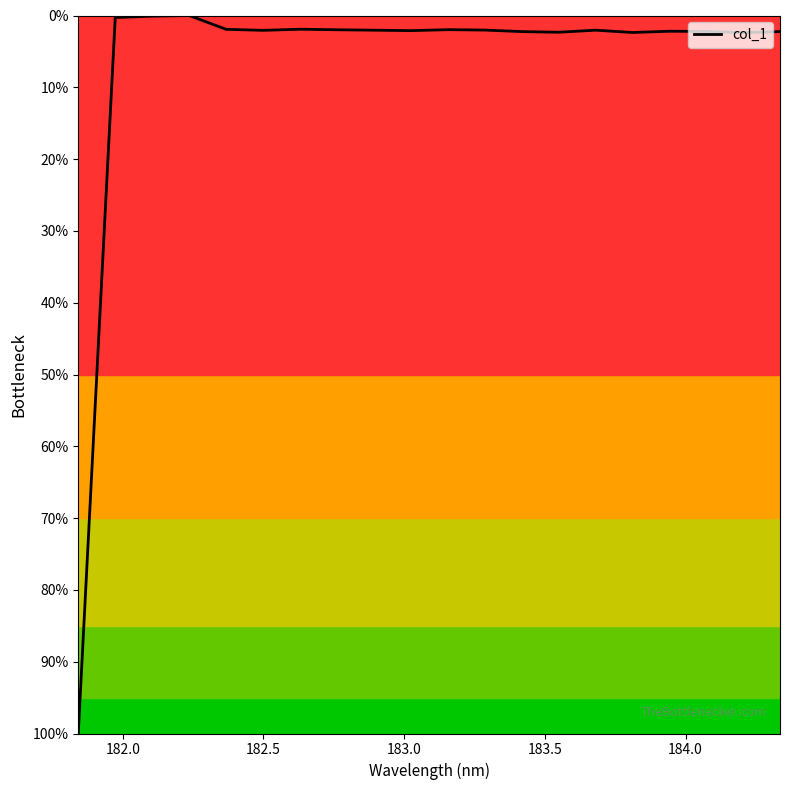

What is the greatest value displayed?

100.0